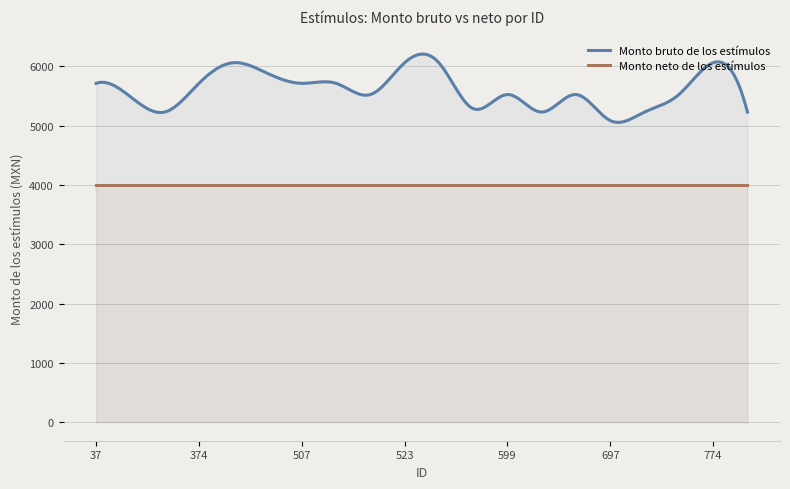

Is it true that Monto neto de los estímulos equals 4000 at 519?

True